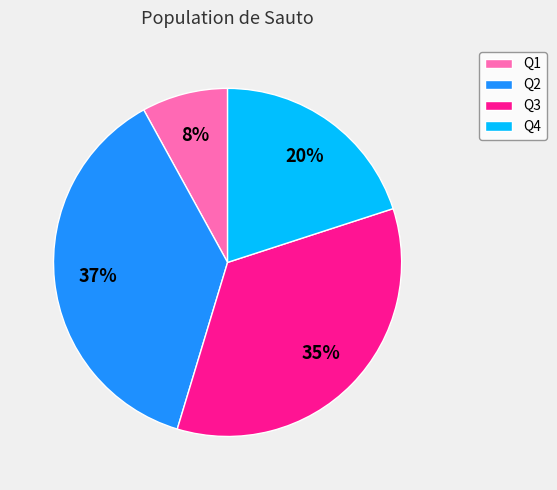

How many slices are in this pie chart?

4